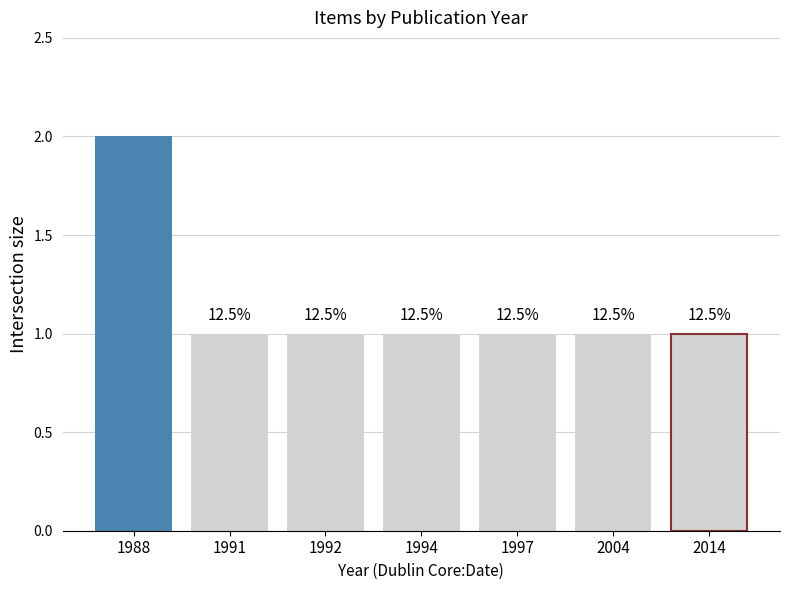

How many bars are there in total?

7